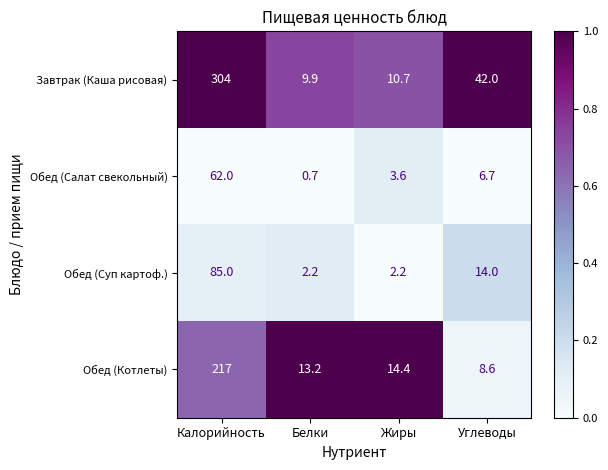

At which label does Обед (Салат свекольный) reach its peak?

Калорийность